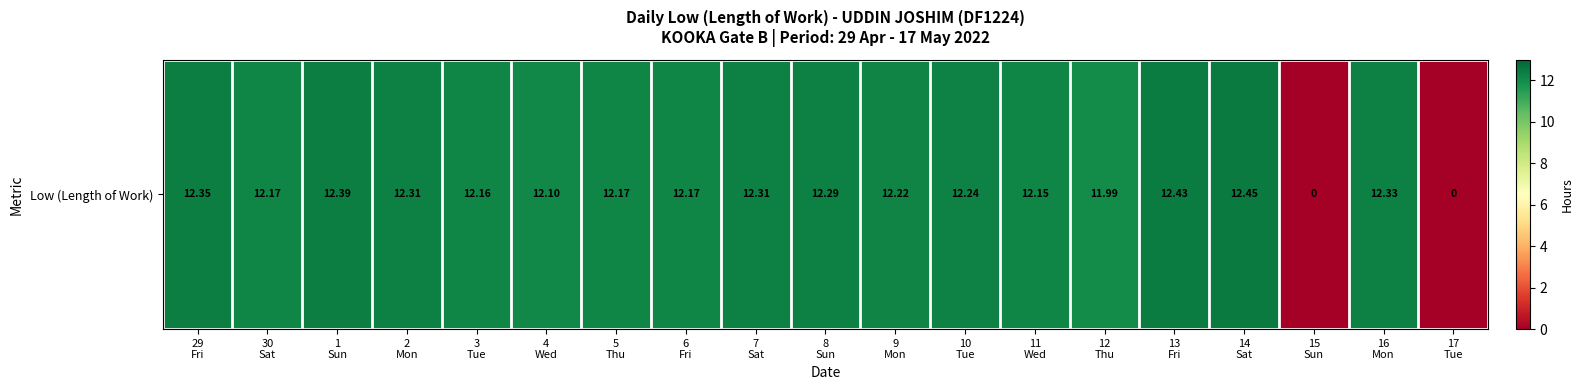

How many values are below 12?

3